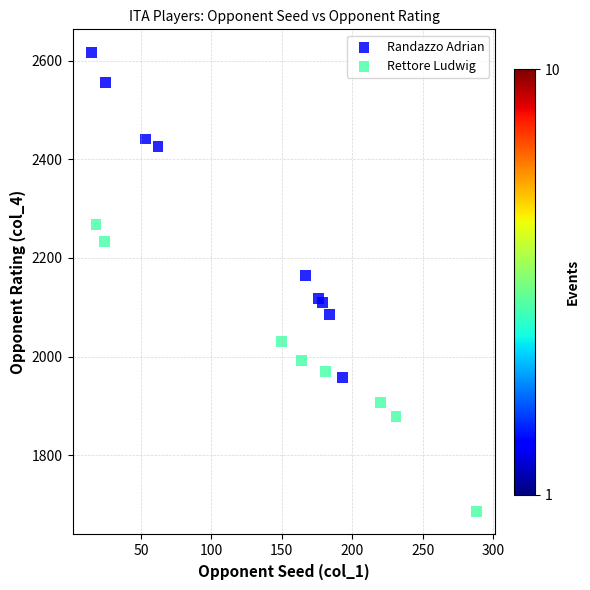

Which series contains the lowest Y value?

Rettore Ludwig